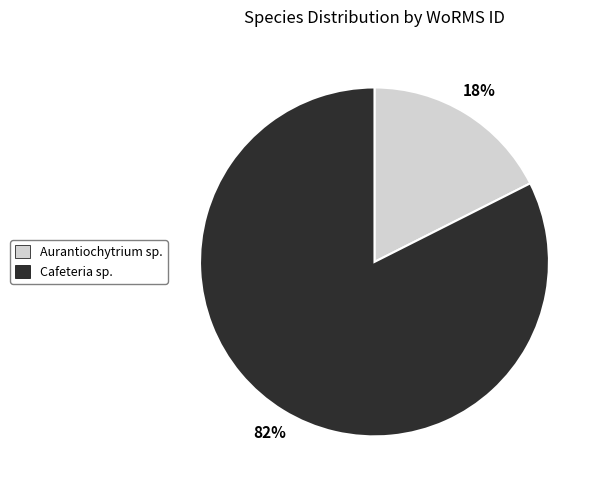

The Cafeteria sp. slice represents 82% of the pie. True or false?

True